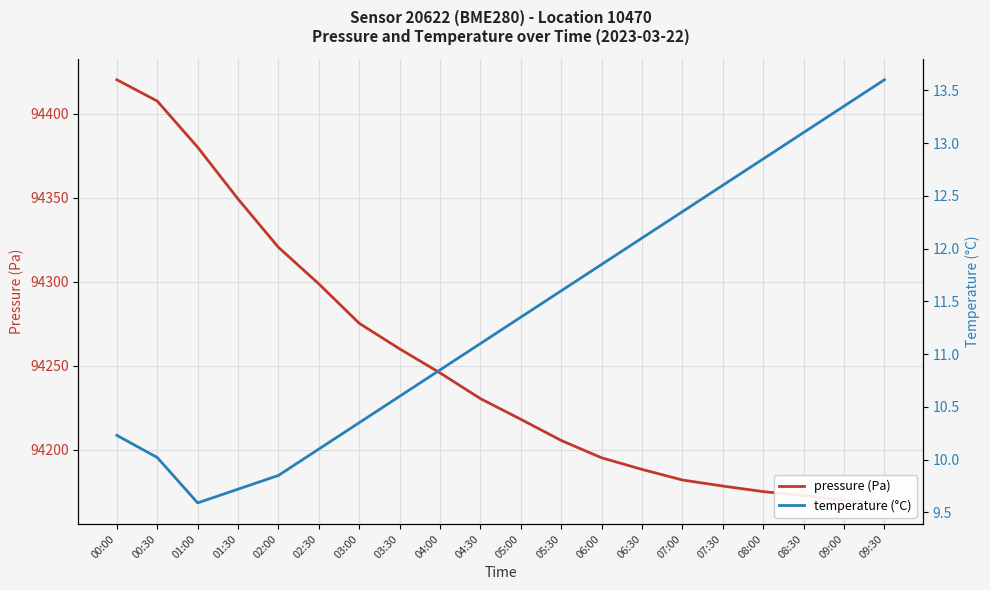

What is the value of the temperature point at the 13th from the left?

11.8